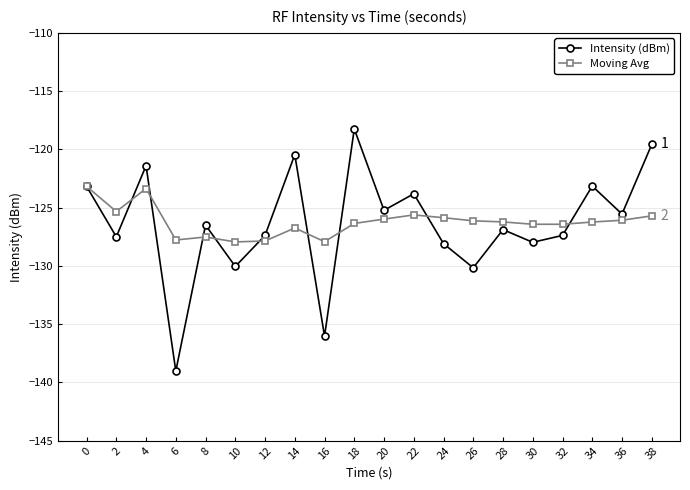

What is the sum of the Moving Avg values at 8 and 18?

-253.9